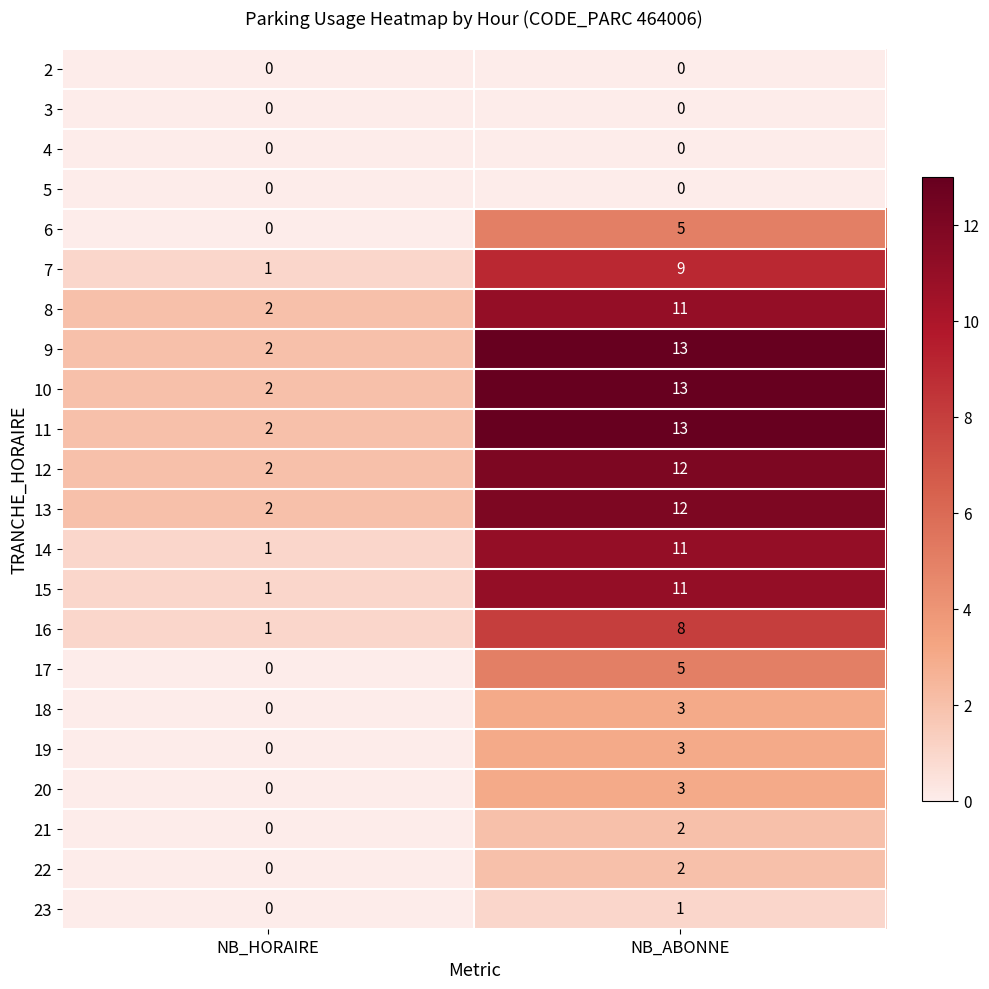

List the labels in order of 7 value, smallest first.

NB_HORAIRE, NB_ABONNE